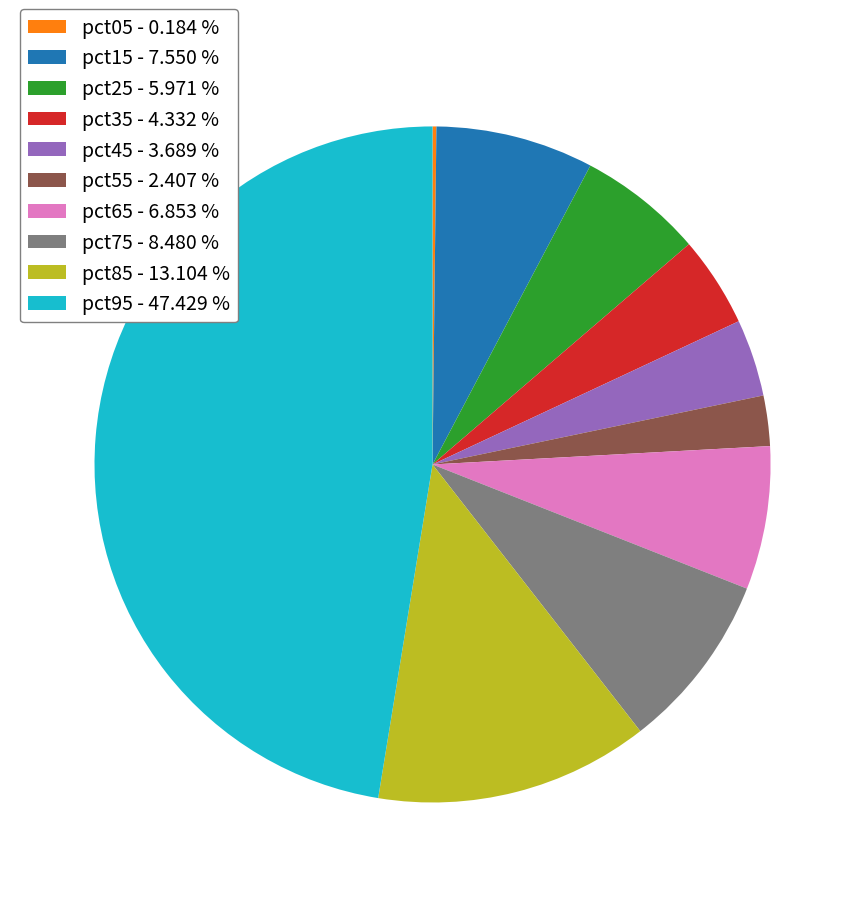

The pct95 slice represents 56% of the pie. True or false?

False